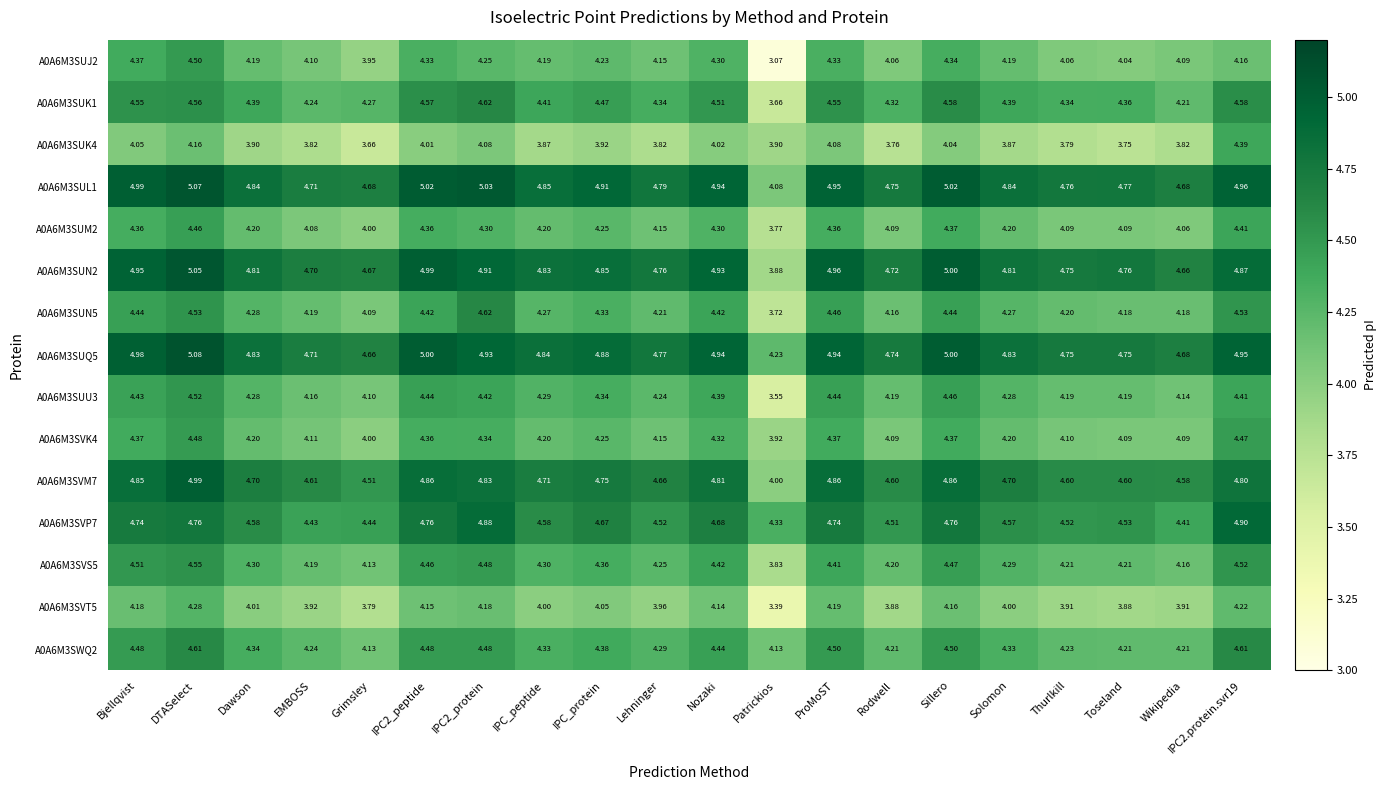

What is the total value across all series at Patrickios?

57.5